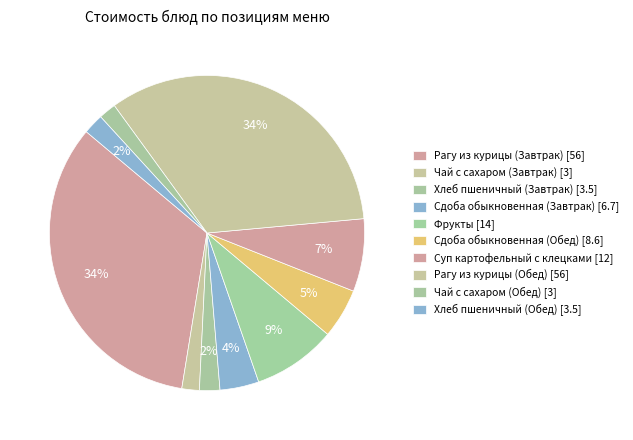

Count the number of slices in the pie.

10